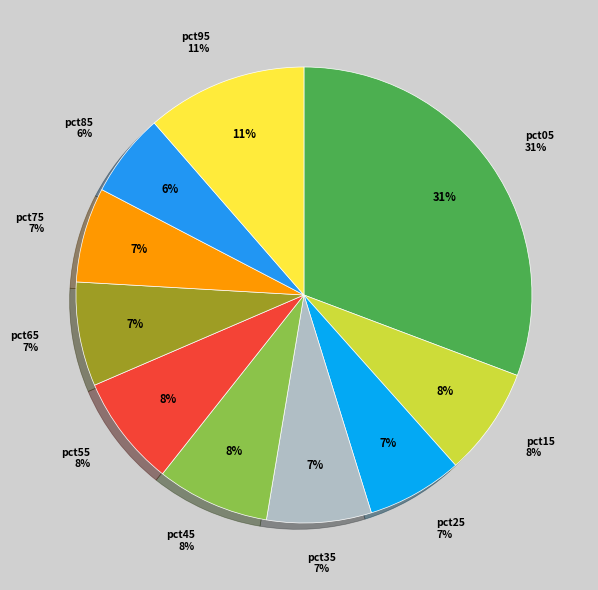

How many slices are in this pie chart?

10